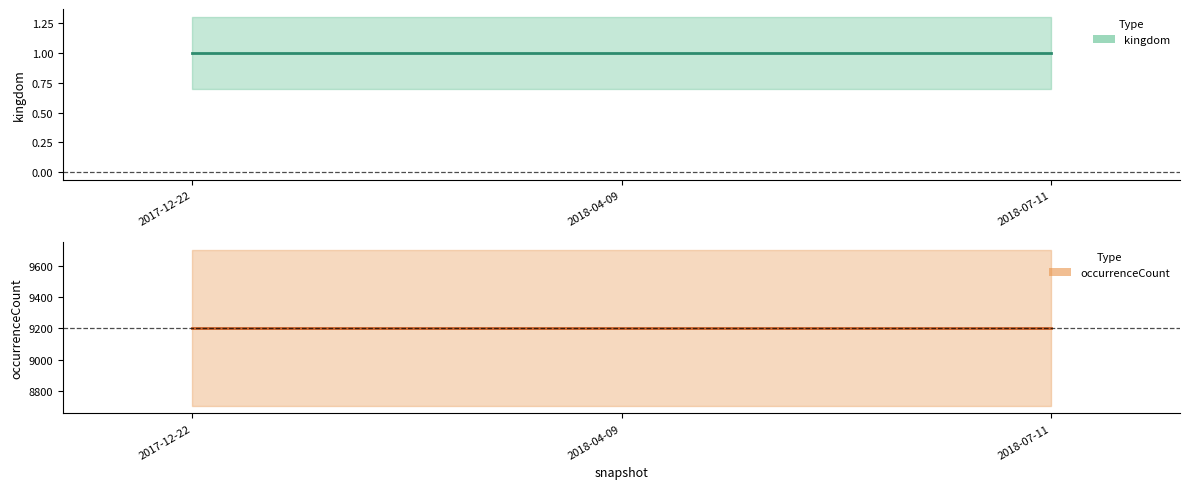

Rank the series by their maximum value, from highest to lowest.

occurrenceCount, kingdom